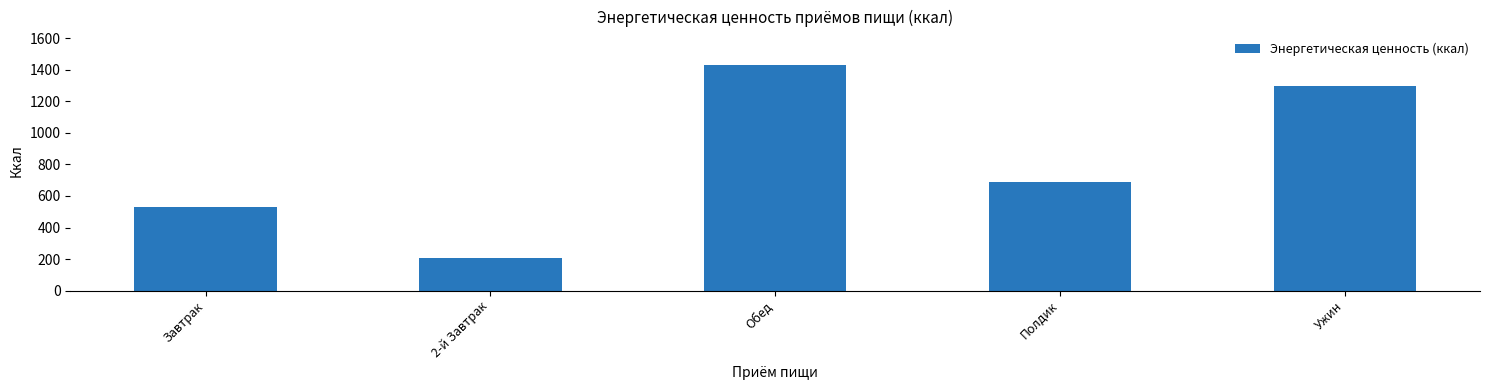

The value at Полдик is 474.5. True or false?

False